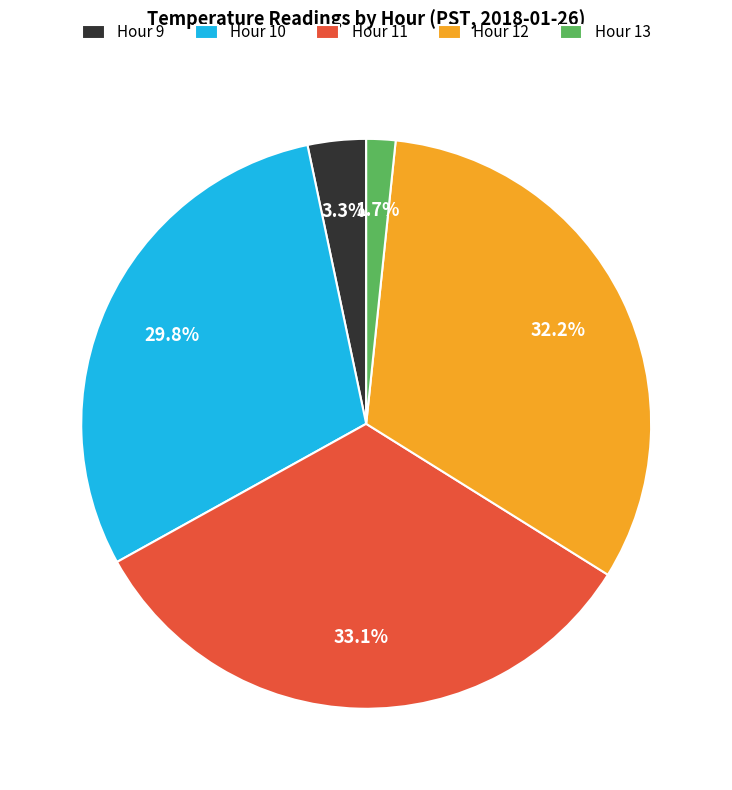

Which slice is the largest?

Hour 11